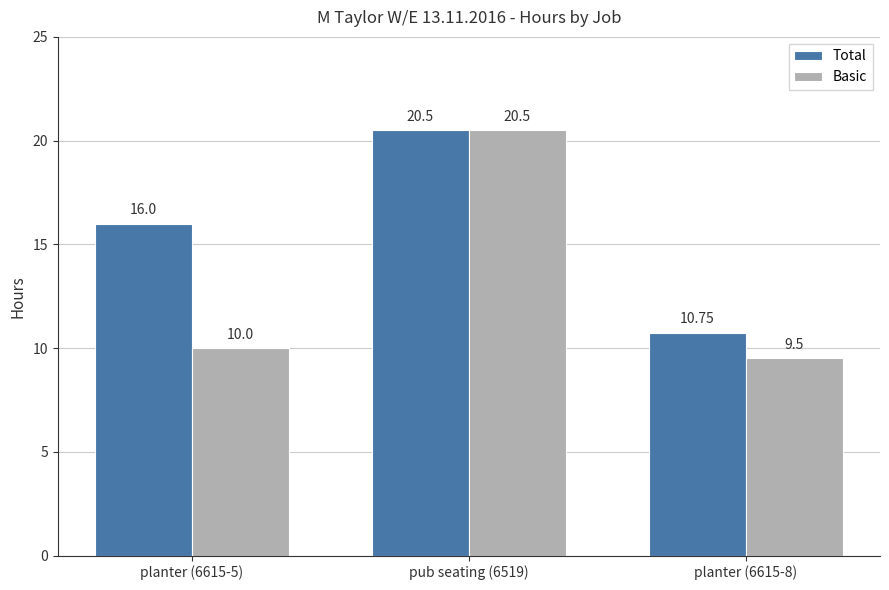

How many bars are there in total?

6